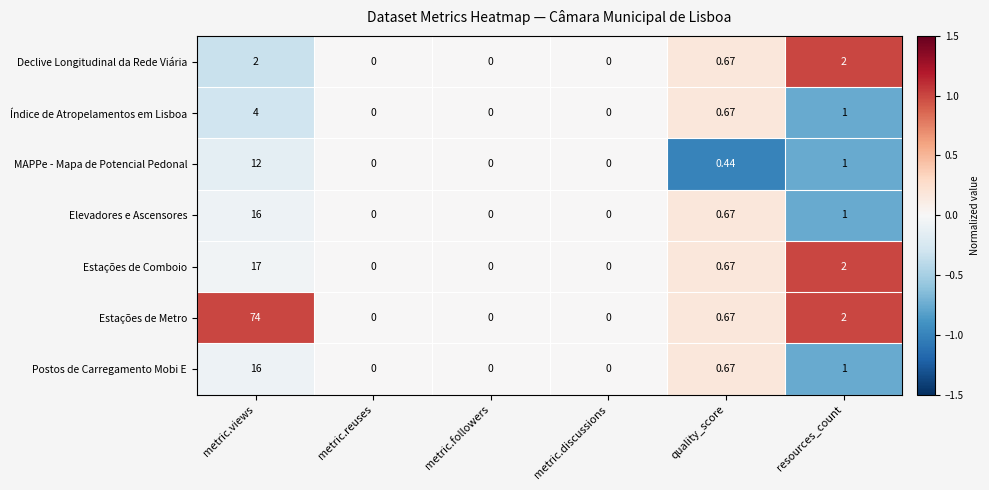

Which series has the widest spread of values?

Estações de Metro